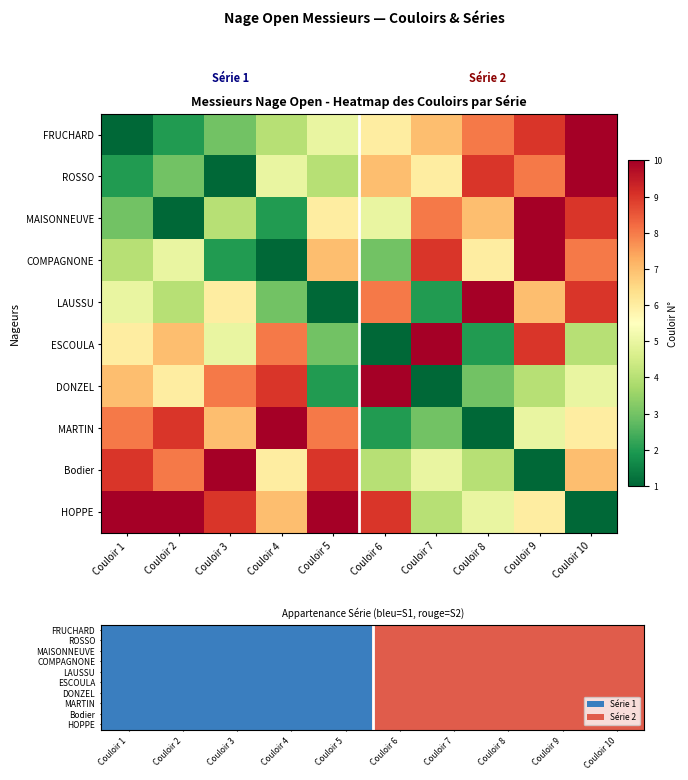

Which category has the highest value across all series?

Couloir 6